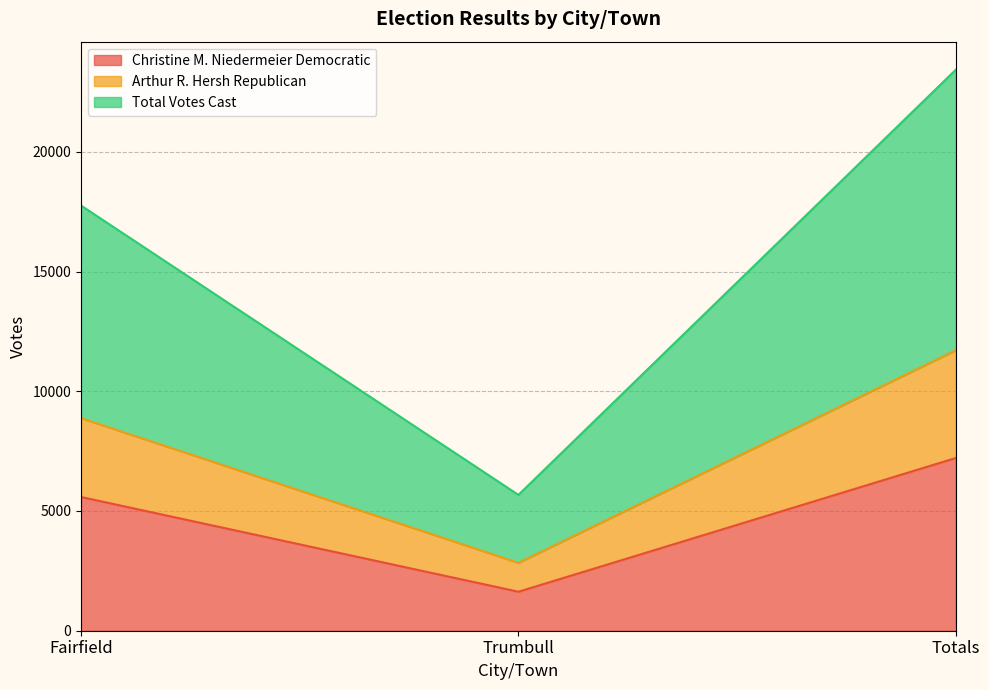

Reading left to right, transcribe all the data shown in this chart.

Christine M. Niedermeier Democratic: Fairfield=5584	Trumbull=1628	Totals=7212
Arthur R. Hersh Republican: Fairfield=8877	Trumbull=2836	Totals=11713
Total Votes Cast: Fairfield=17754	Trumbull=5672	Totals=23426